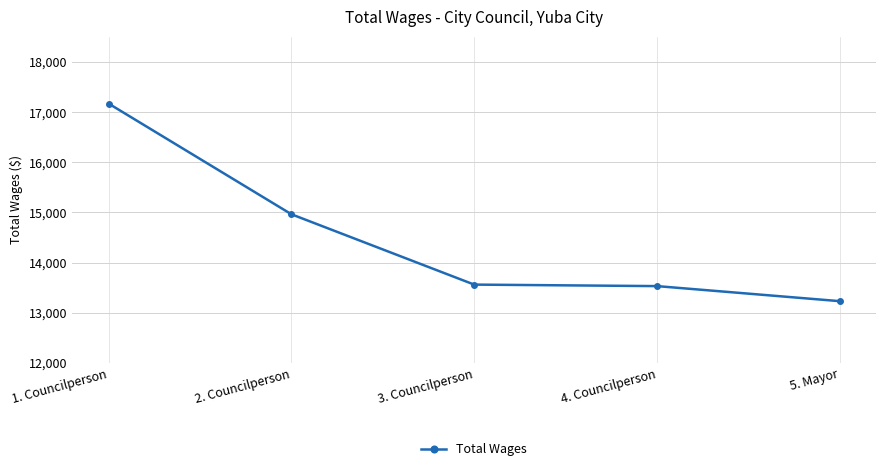

What is the maximum value shown in the chart?

17166